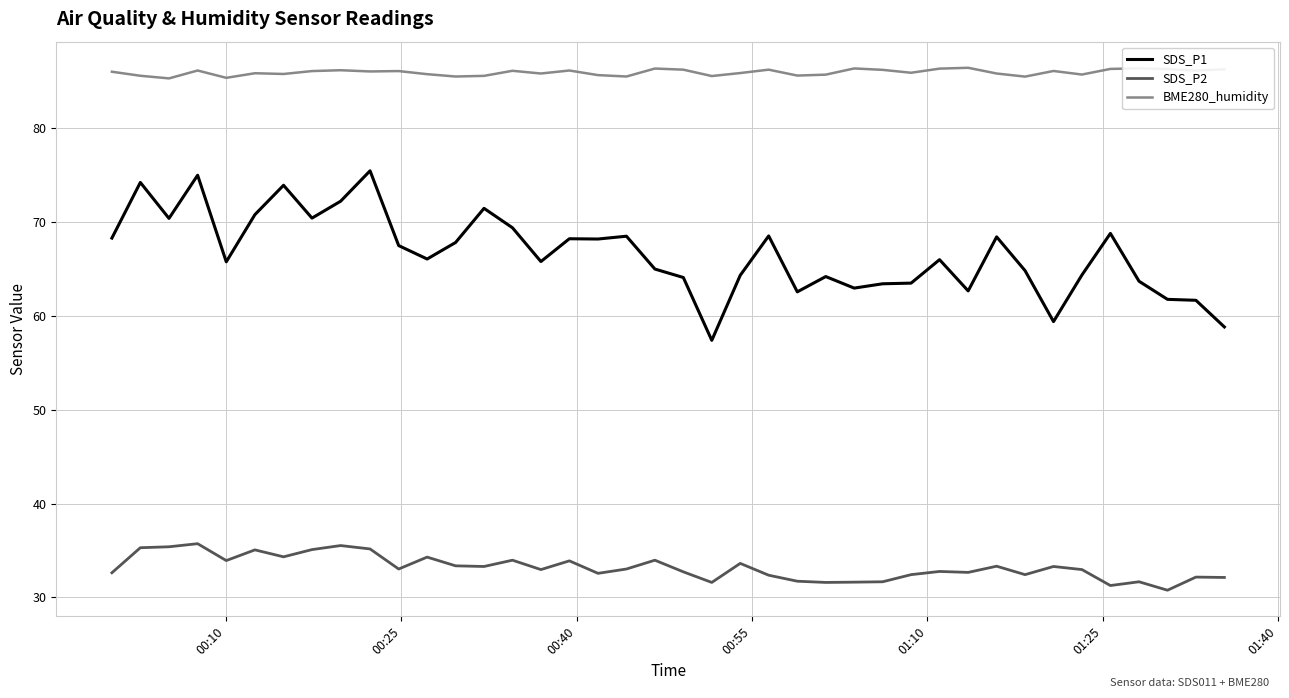

True or false: SDS_P1 and BME280_humidity intersect in this chart.

False